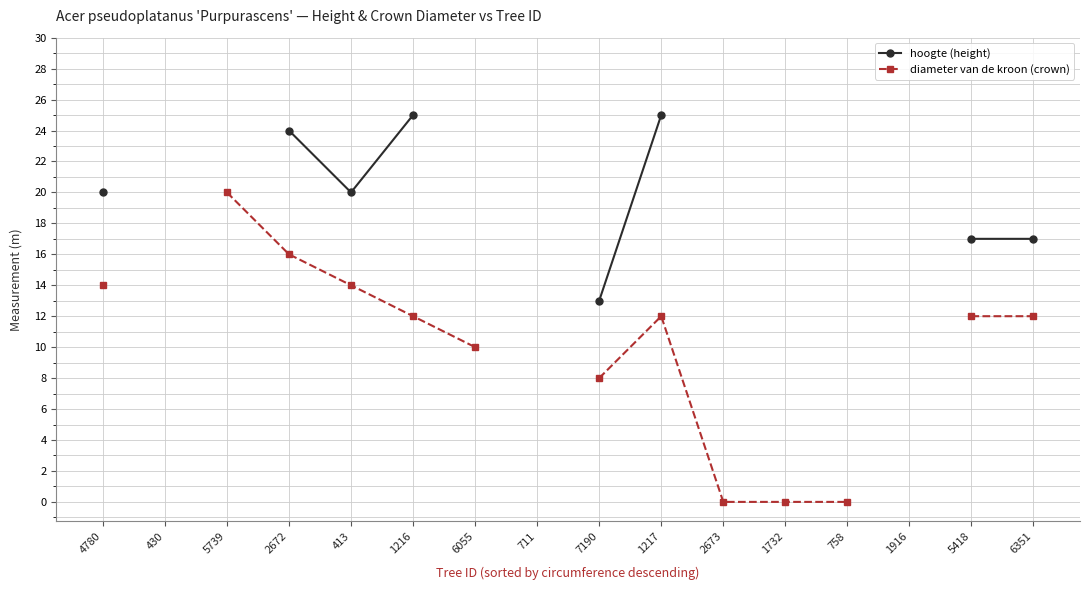

What is the approximate value of hoogte (height) at 1217?

25.0